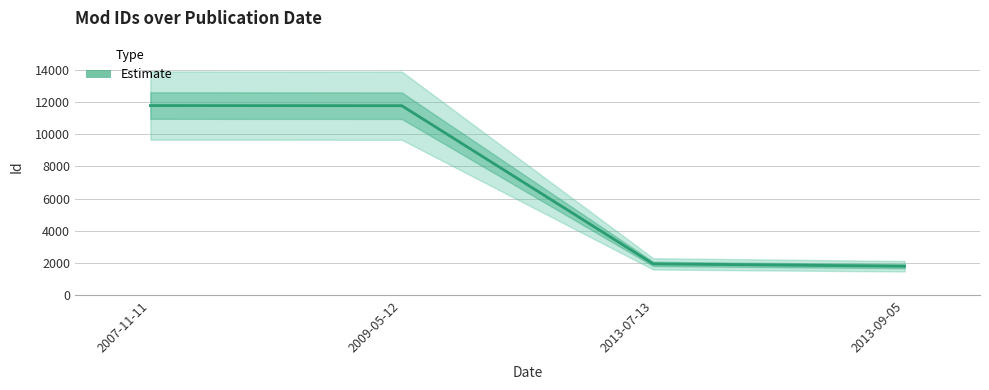

What is the value of the 3rd point from the left?

1941